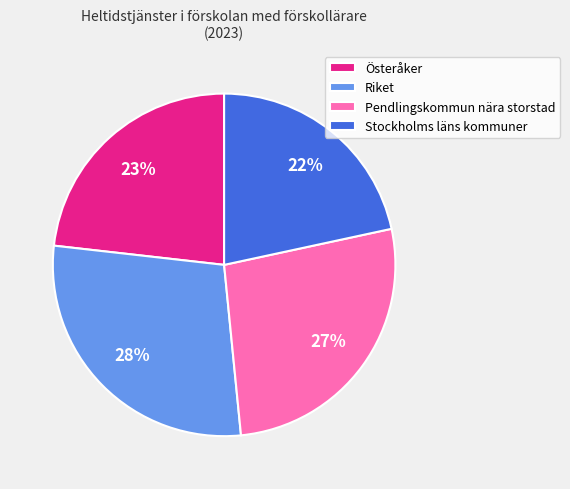

Between Pendlingskommun nära storstad and Riket, which is larger?

Riket